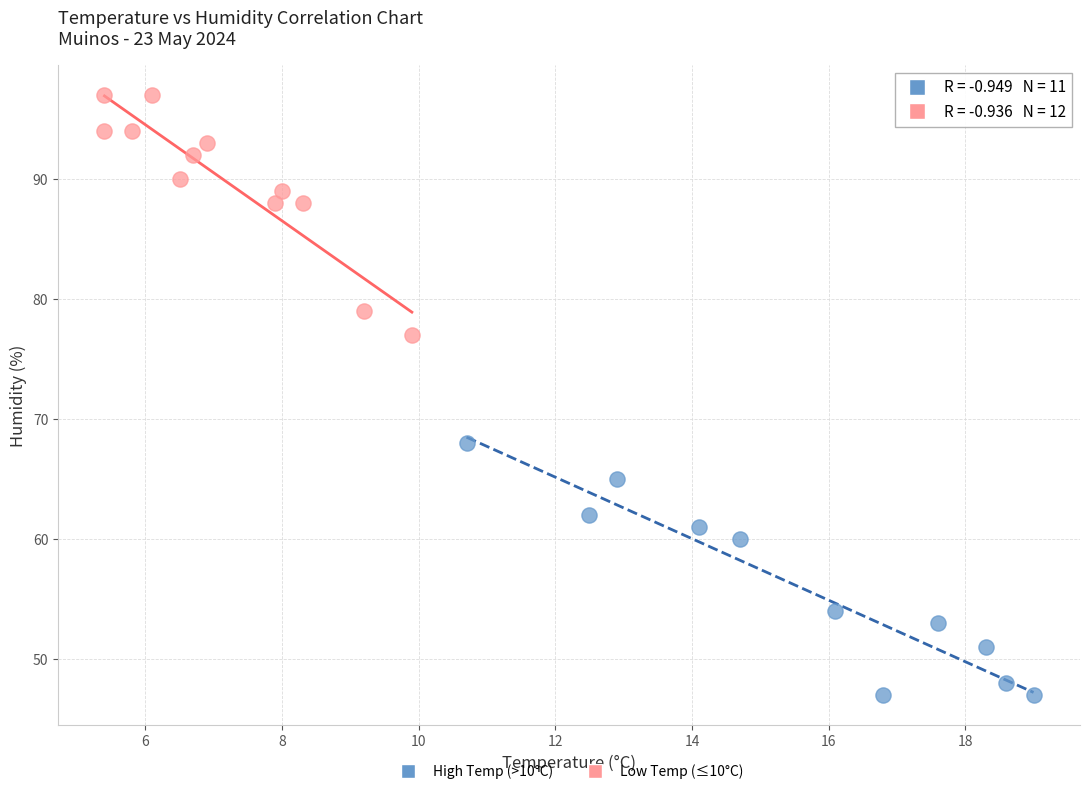

Which series reaches the minimum Y coordinate?

High Temp (>10°C)